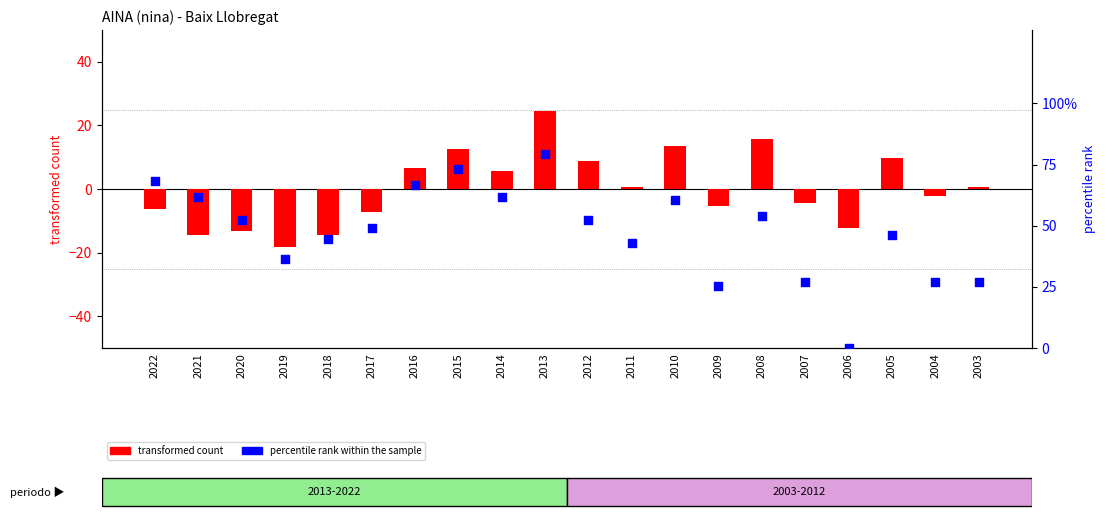

Which series has the largest total across all categories?

percentile rank within the sample